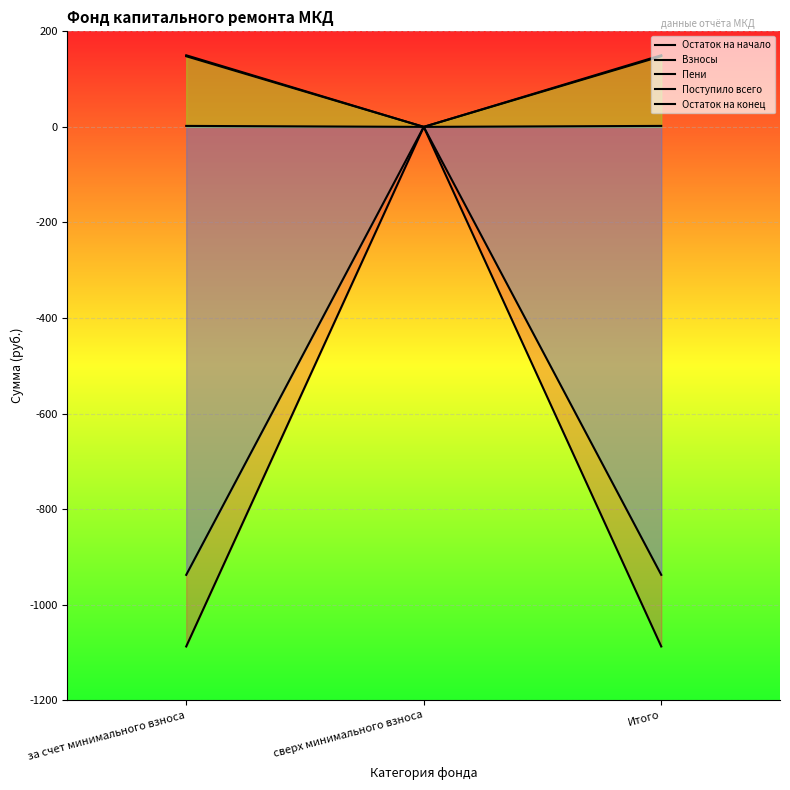

Reading right to left, transcribe all the data shown in this chart.

Остаток на начало: Итого=-1087.6	сверх минимального взноса=0.0	за счет минимального взноса=-1087.6
Взносы: Итого=147.8	сверх минимального взноса=0.0	за счет минимального взноса=147.8
Пени: Итого=2.0	сверх минимального взноса=0.0	за счет минимального взноса=2.0
Поступило всего: Итого=149.9	сверх минимального взноса=0.0	за счет минимального взноса=149.9
Остаток на конец: Итого=-937.8	сверх минимального взноса=0.0	за счет минимального взноса=-937.8